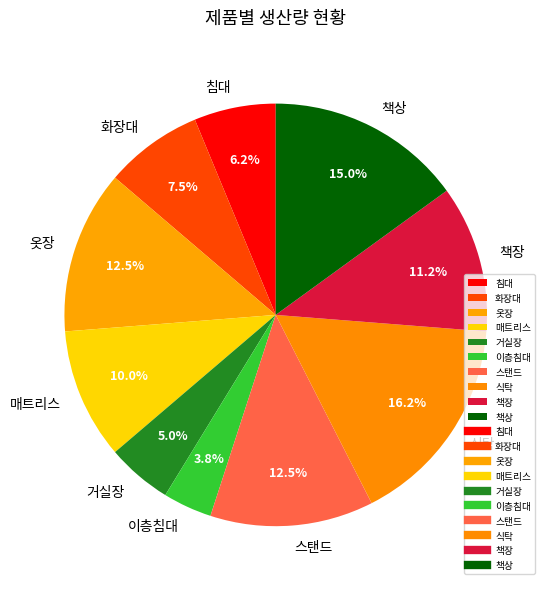

True or false: 책장 accounts for 11% of the total.

True